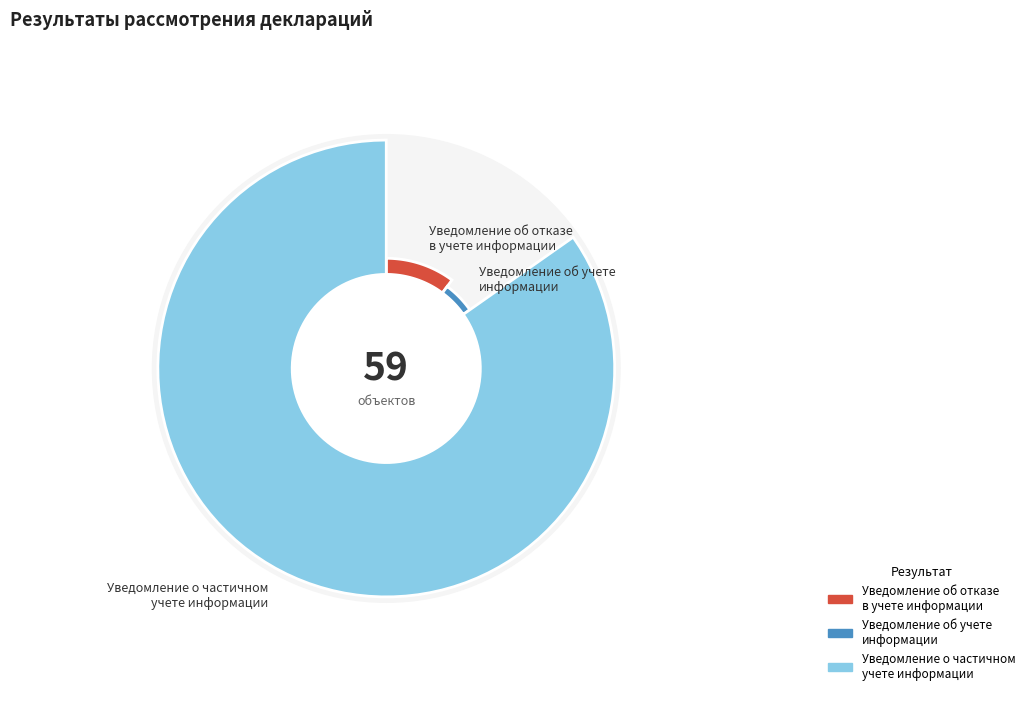

How many slices are in this pie chart?

3